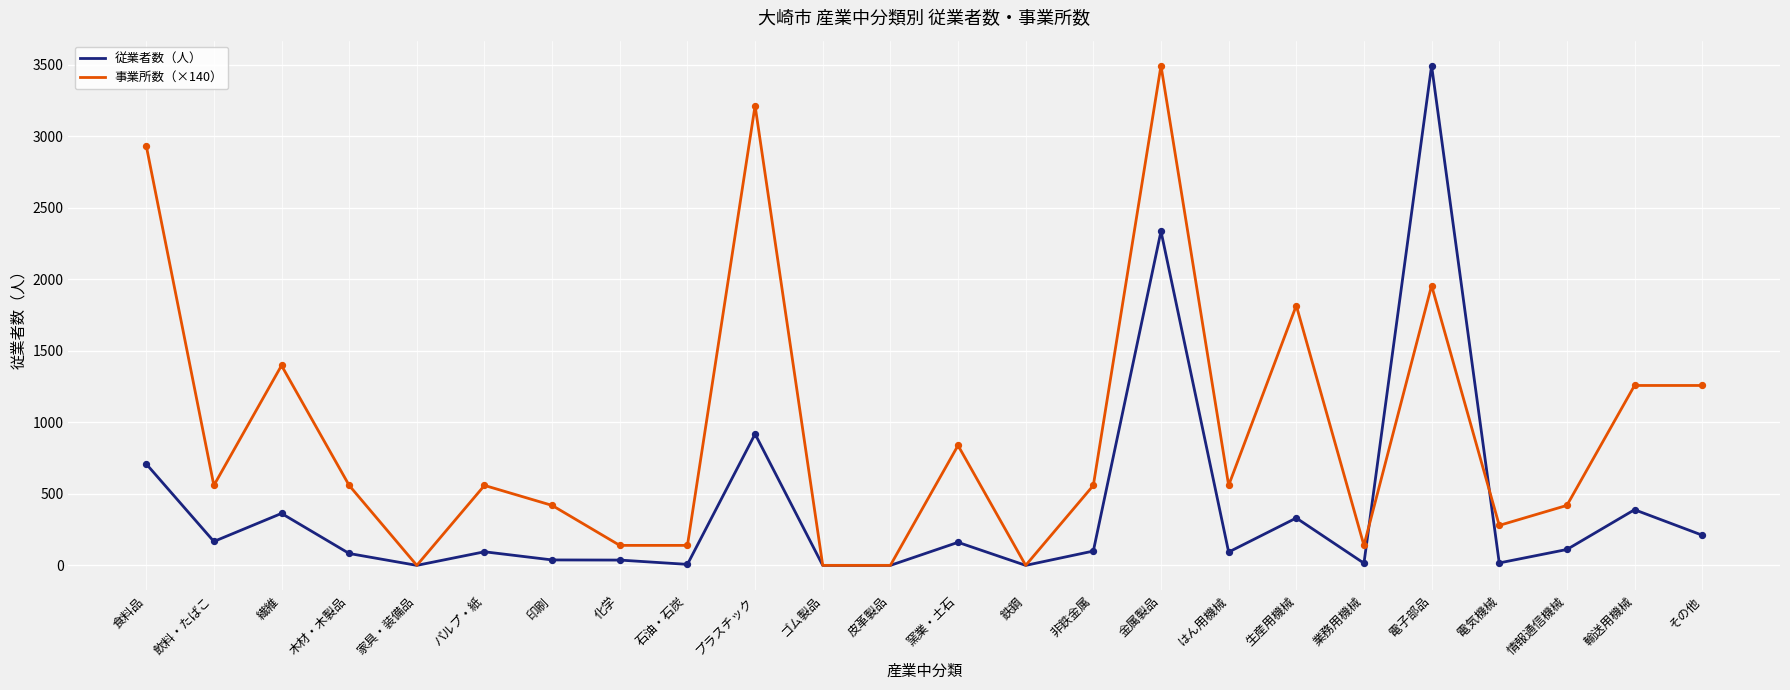

Which series has the largest total across all categories?

事業所数（×140）